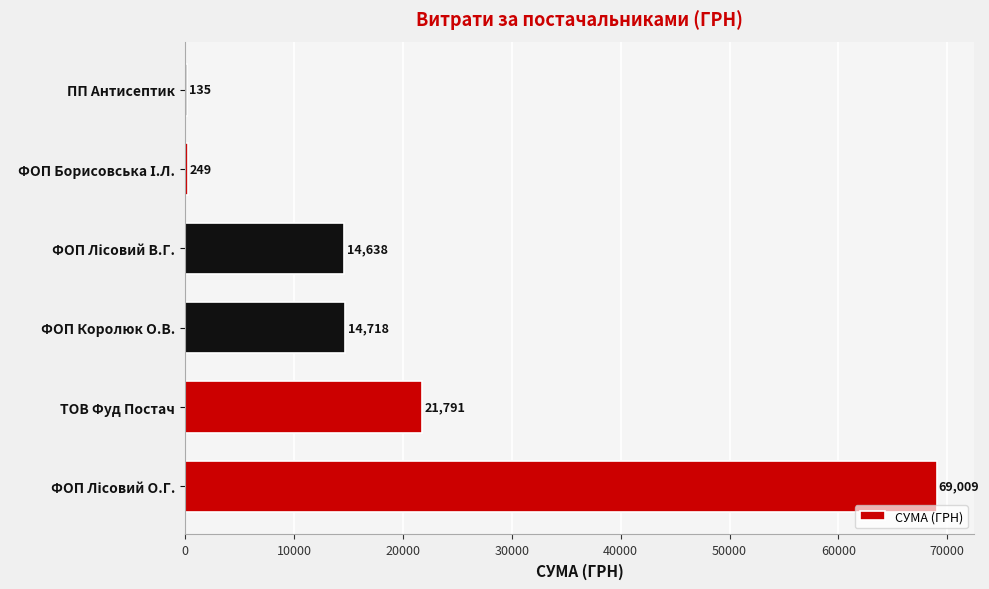

What is the maximum value shown in the chart?

69008.5